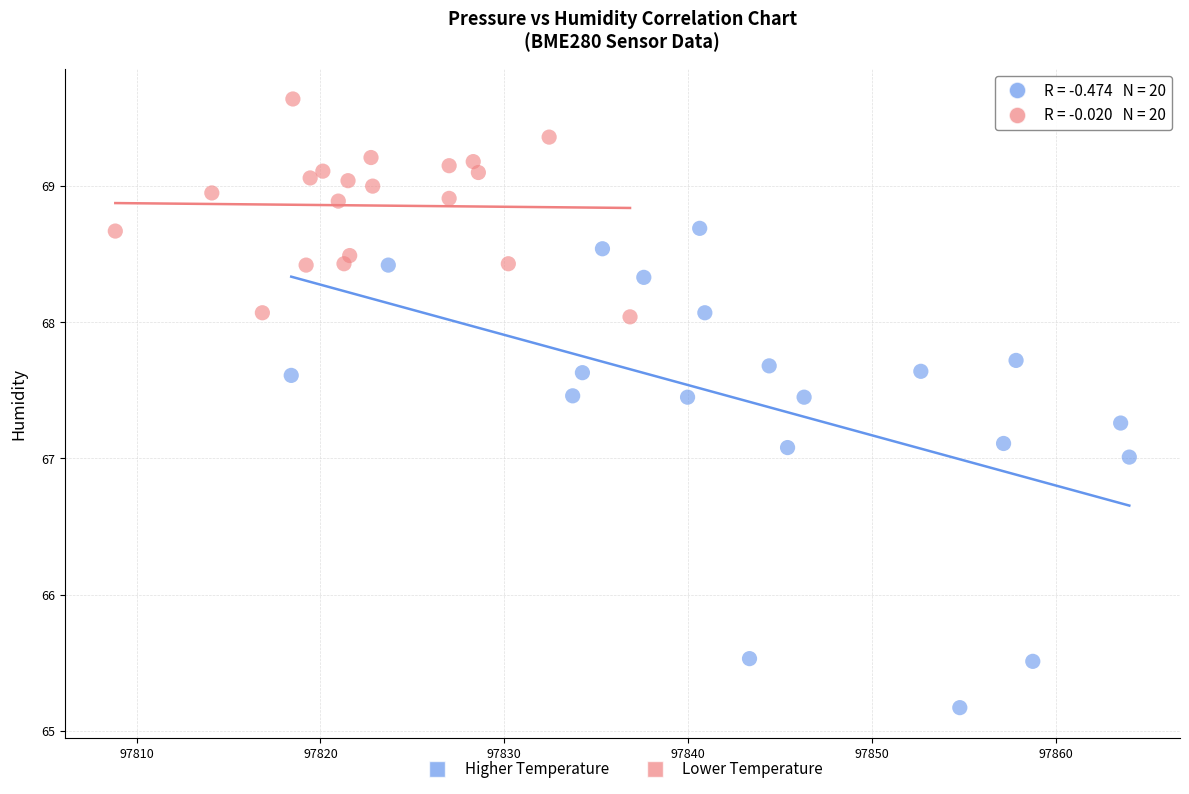

Which series contains the highest Y value?

Lower Temperature